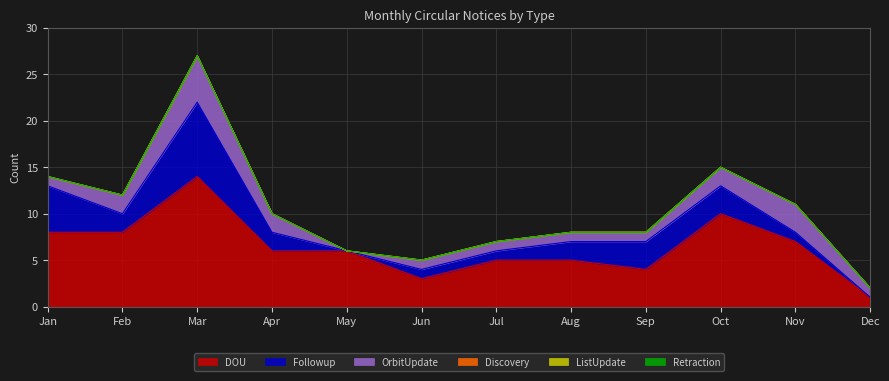

Where is the first local minimum for OrbitUpdate?

May